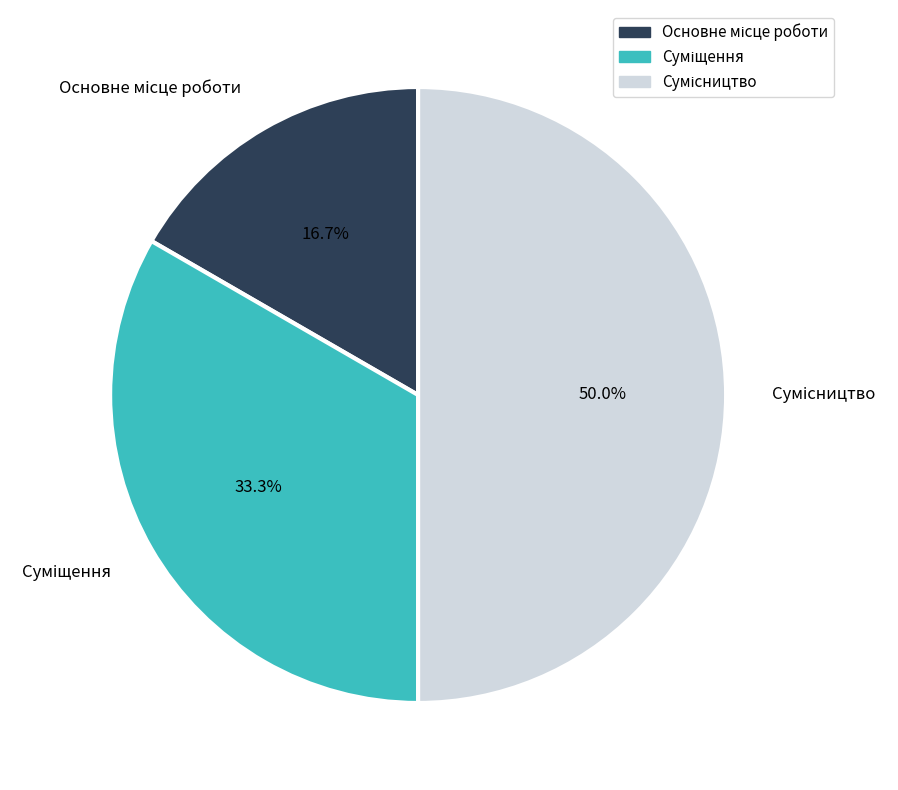

What percentage is the Суміщення slice, to the nearest percent?

33%